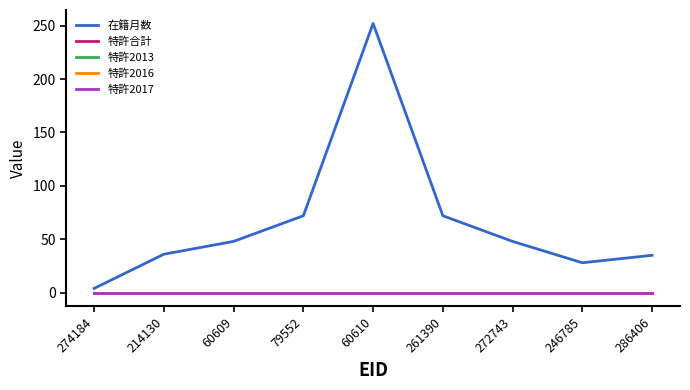

True or false: 特許2016 and 特許2017 cross at least once.

False